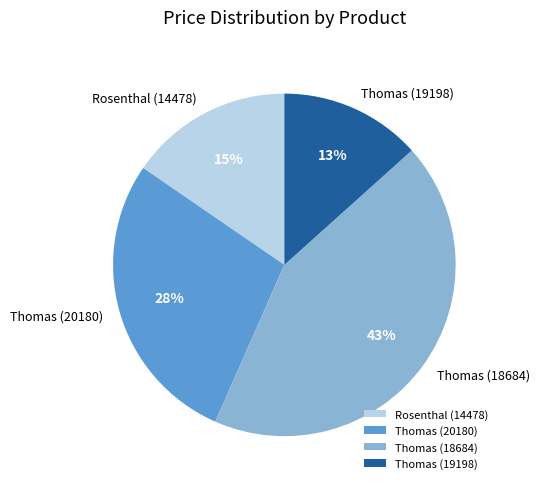

To the nearest percent, what is the difference between the largest and smallest slice percentages?

30%